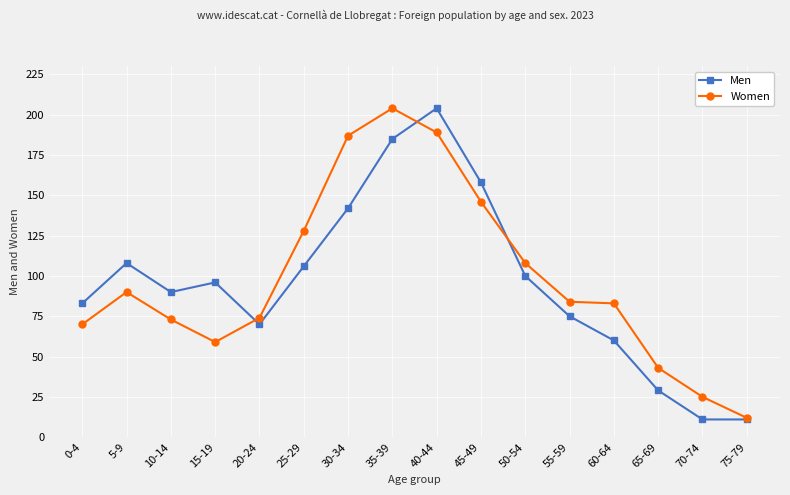

Is it true that Men equals 9 at 65-69?

False